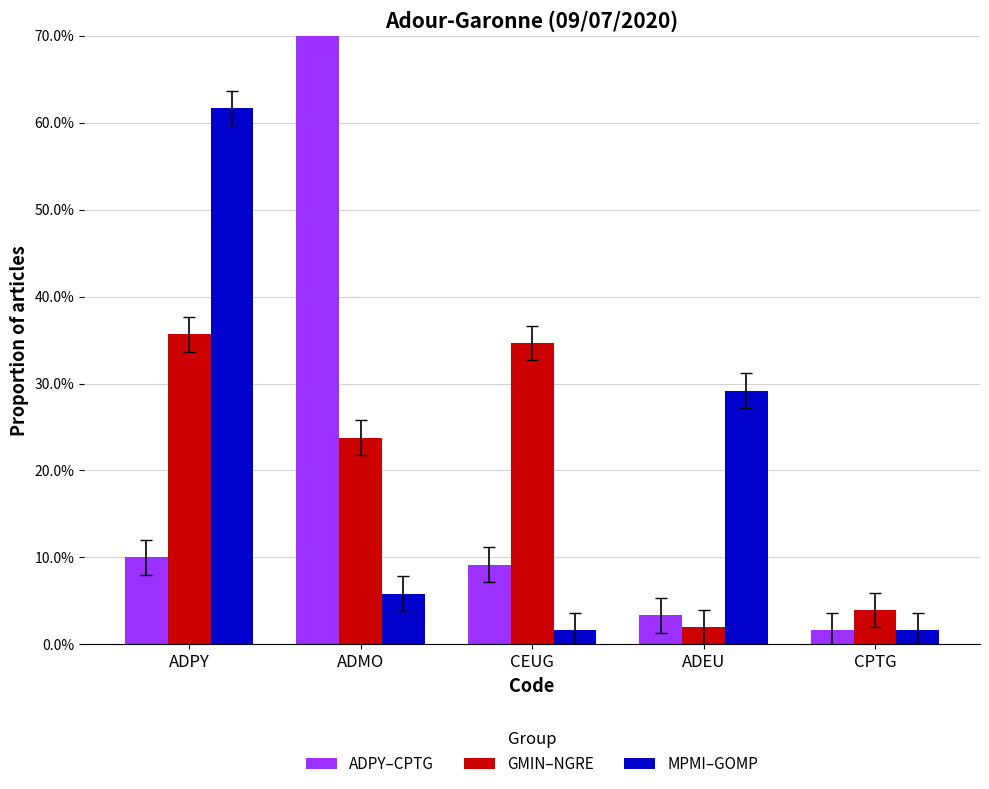

What is the value of the ADPY–CPTG bar at the 3rd from the left?

0.1